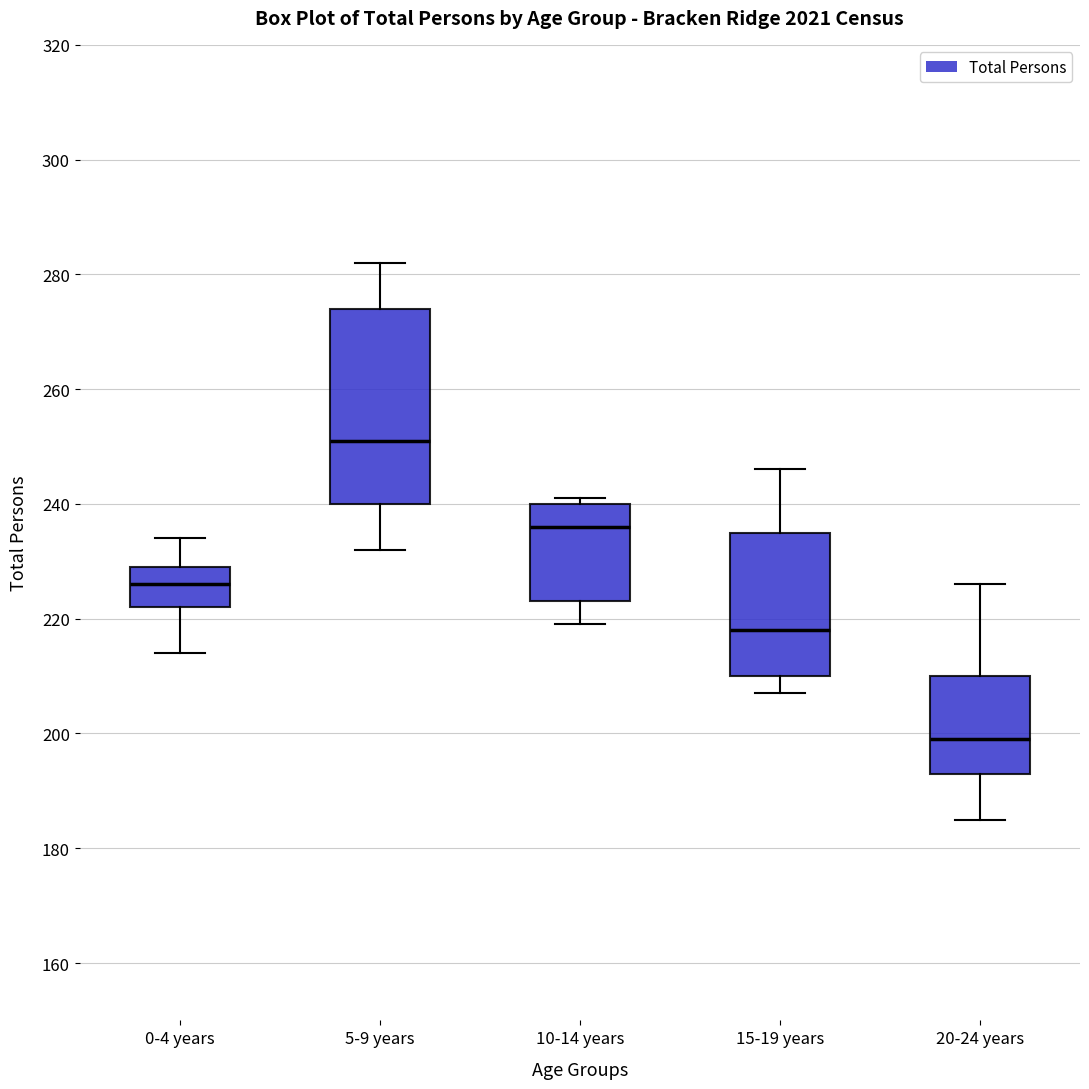

Reading left to right, transcribe this box plot: for each box, give where its median line is, the range the box spans, and where its two whiskers end, as read against the y-axis. The values are not printed on the chart, so give them approximately, as read against the axis.

0-4 years: median 226, box 222 to 230, whiskers 214 to 234
5-9 years: median 252, box 240 to 274, whiskers 232 to 282
10-14 years: median 236, box 224 to 240, whiskers 220 to 242
15-19 years: median 218, box 210 to 236, whiskers 208 to 246
20-24 years: median 200, box 194 to 210, whiskers 186 to 226